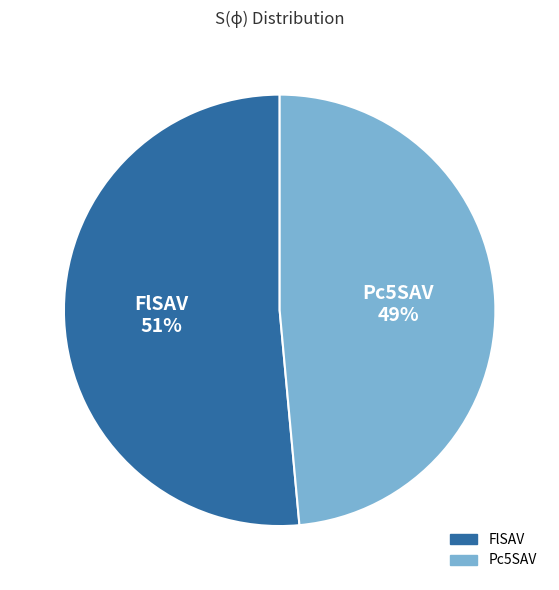

What percentage is the FlSAV slice, to the nearest percent?

51%